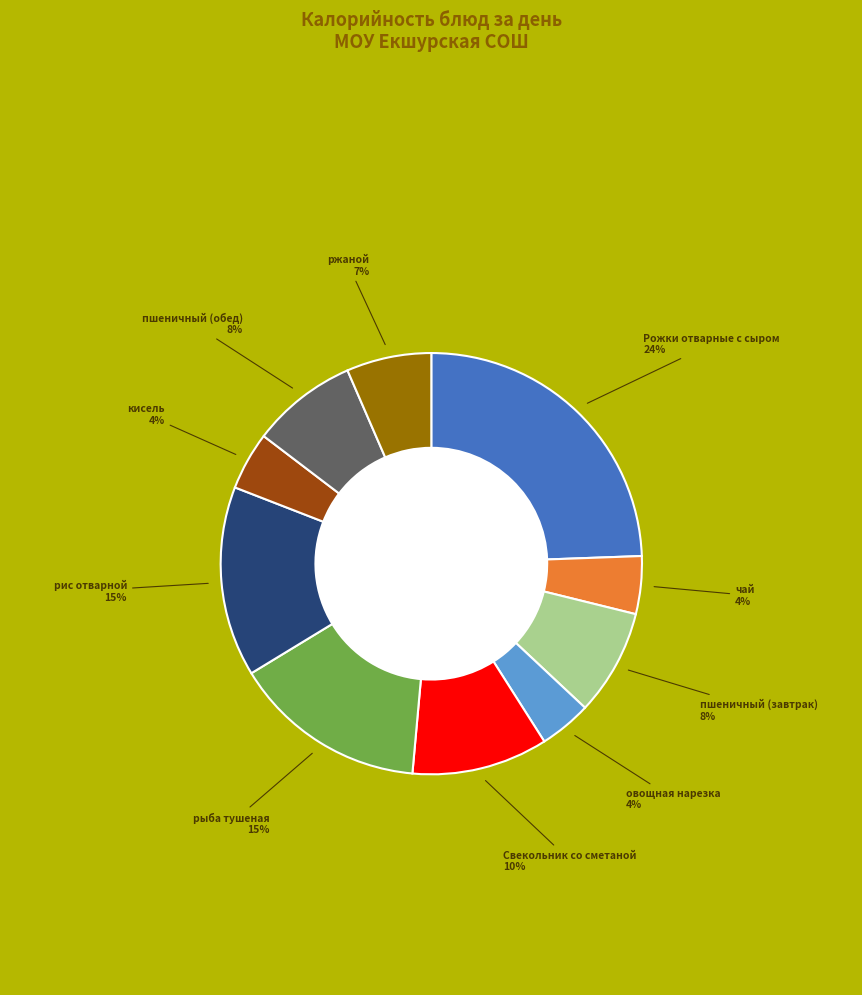

To the nearest percent, what is the difference between the largest and smallest slice percentages?

20%